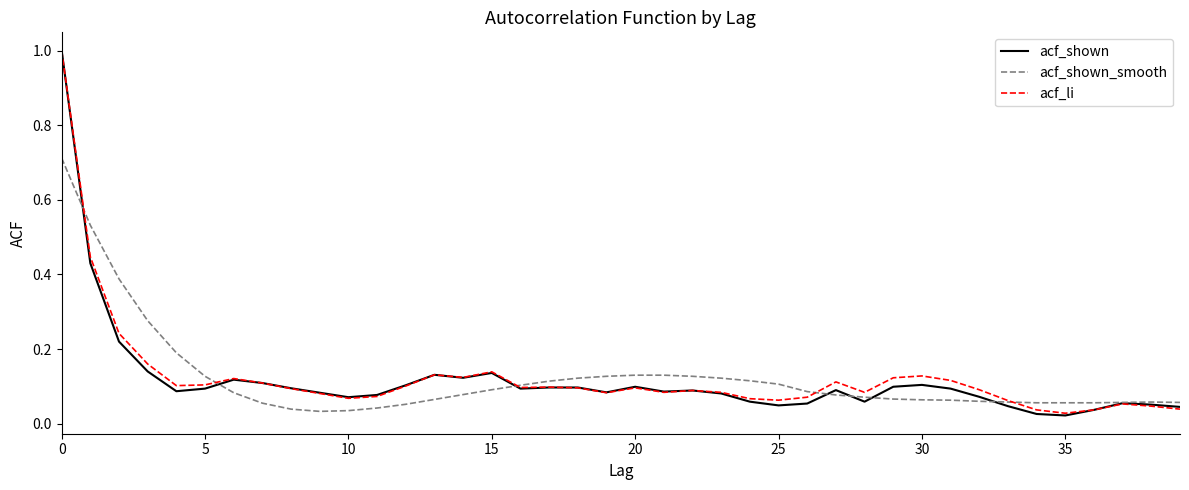

Which series has the widest spread of values?

acf_shown